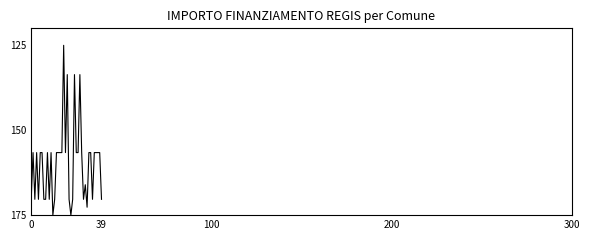

What is the minimum value shown in the chart?

125.0